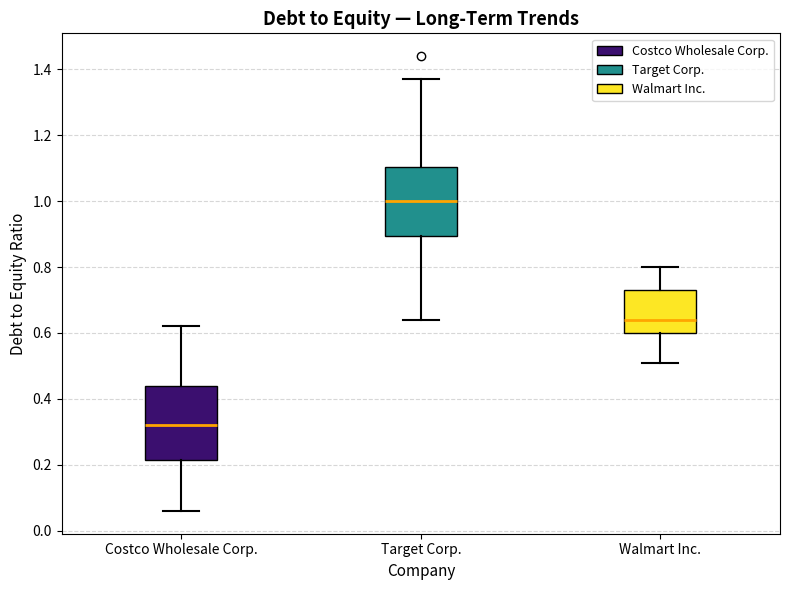

Reading left to right, read every box against the y-axis: the position of its median line, the range the box covers, and the ends of its whiskers. The values are not printed on the chart, so give them approximately, as read against the axis.

Costco Wholesale Corp.: median 0.32, box 0.22 to 0.44, whiskers 0.06 to 0.62
Target Corp.: median 1.00, box 0.90 to 1.10, whiskers 0.64 to 1.38
Walmart Inc.: median 0.64, box 0.60 to 0.74, whiskers 0.52 to 0.80